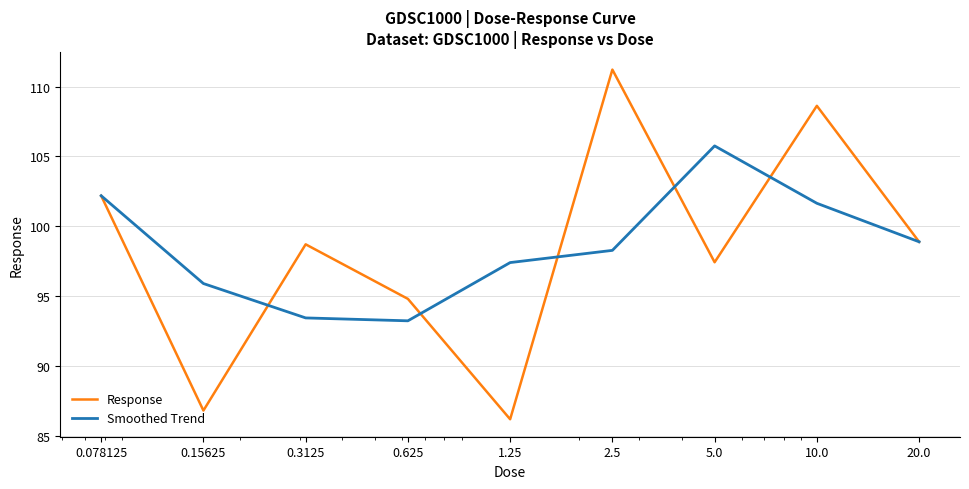

Reading right to left, what are all the values shown in this chart?

Response: 98.9	108.6	97.4	111.2	86.2	94.8	98.7	86.8	102.2
Smoothed Trend: 98.9	101.6	105.8	98.3	97.4	93.2	93.4	95.9	102.2